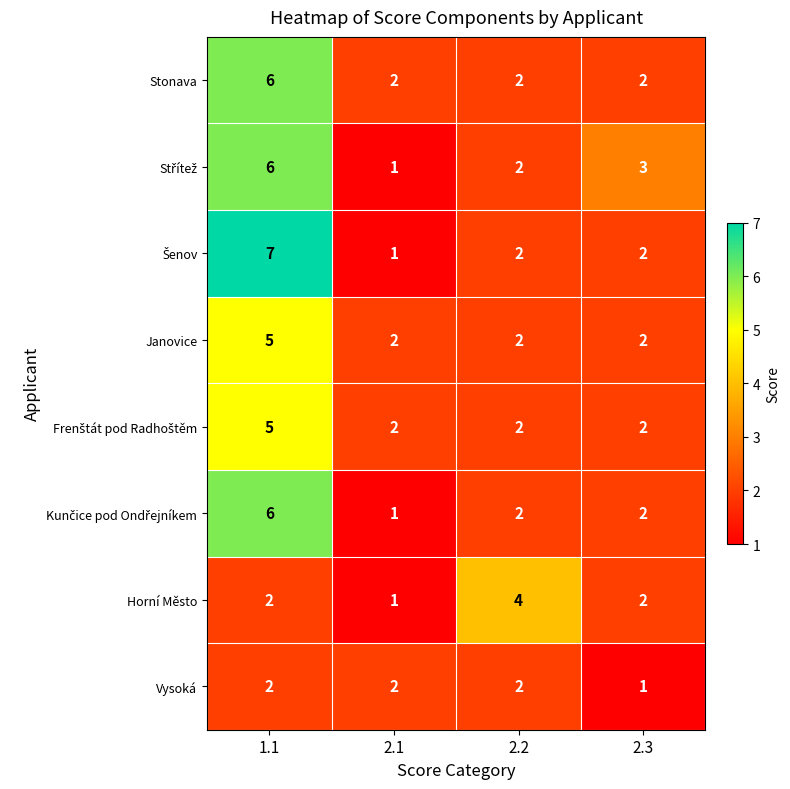

At which category does the chart reach its peak across all series?

1.1